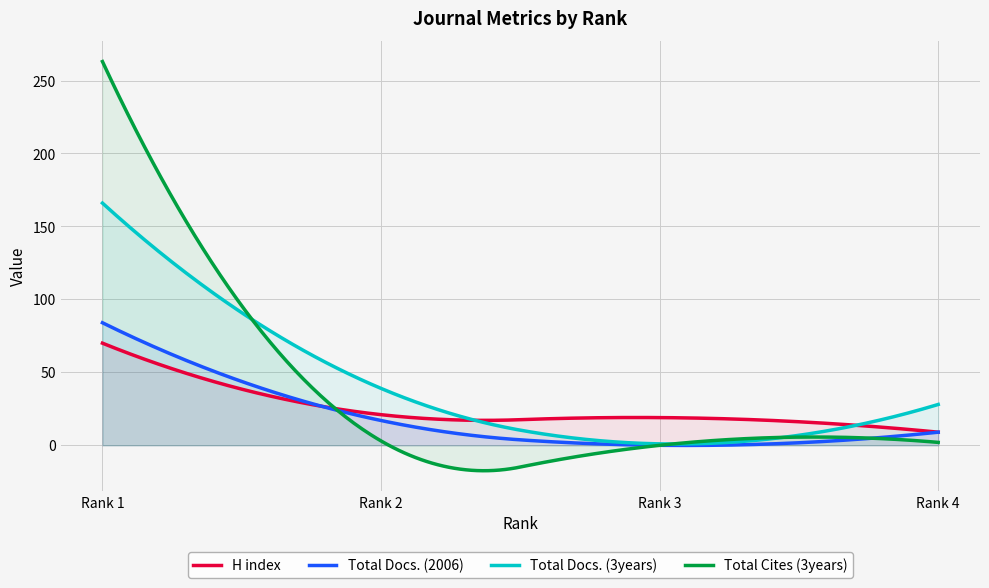

How many series are shown in this chart?

4